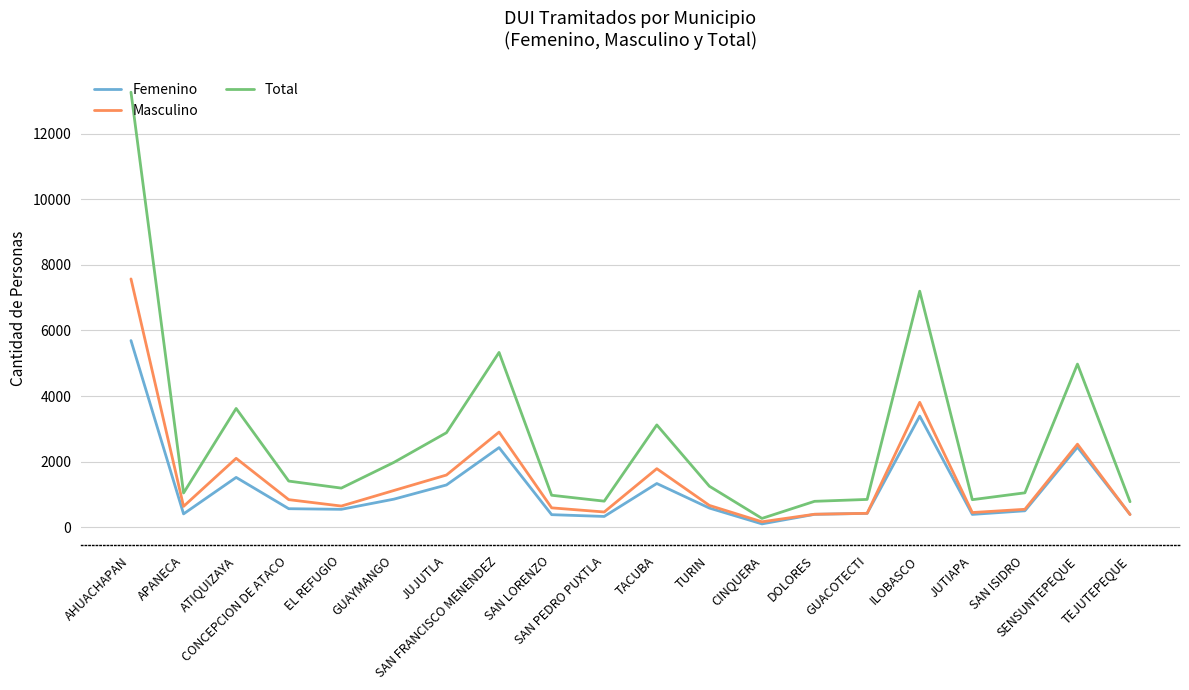

What is the sum of the Femenino values at GUAYMANGO and SAN ISIDRO?

1359